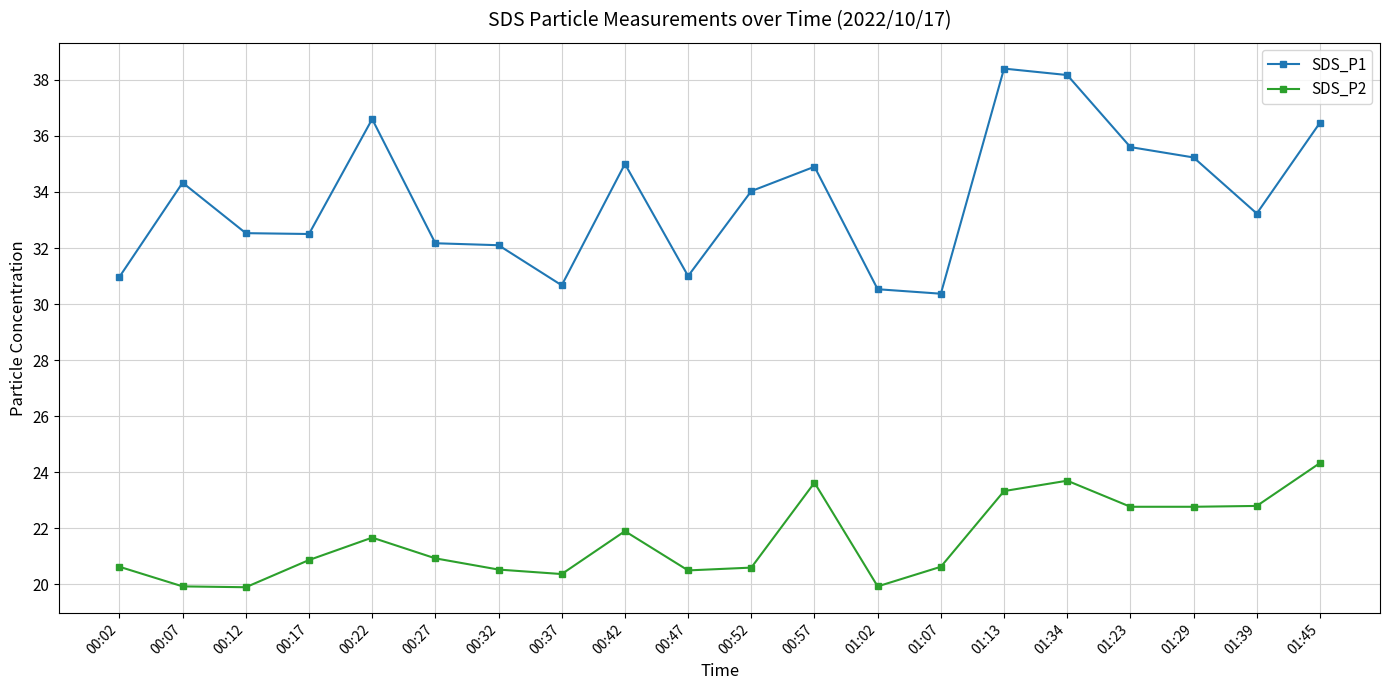

What is the smallest value displayed?

19.9